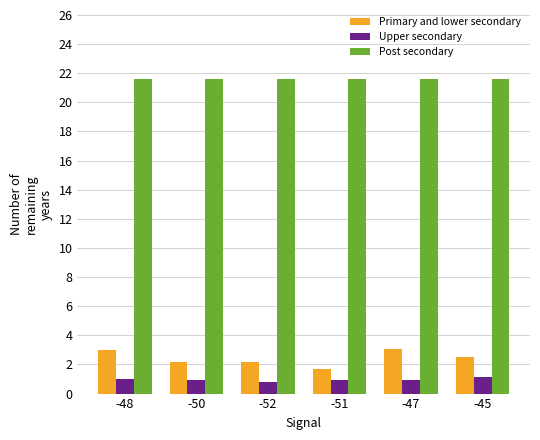

Is the value of Primary and lower secondary at -47 greater than the value of Post secondary at -50?

No